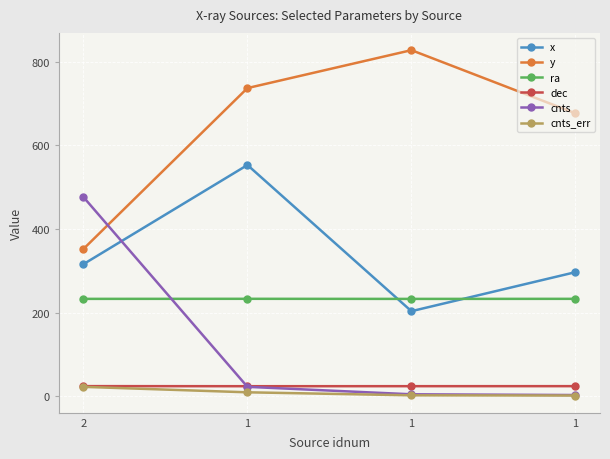

How many values in the x series are below 316?

2